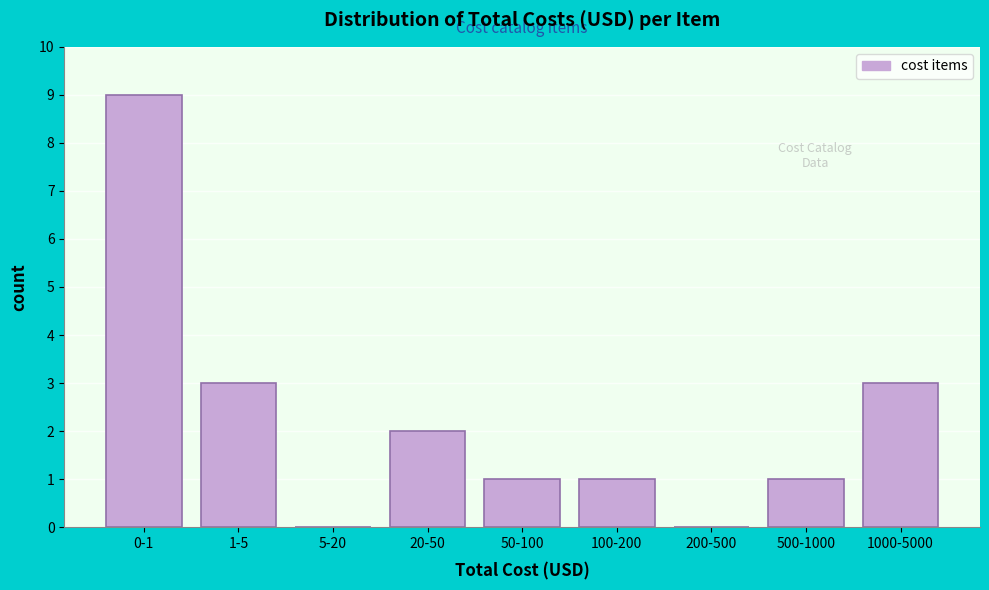

Reading left to right, what are all the values shown in this chart?

0-1=9	1-5=3	5-20=0	20-50=2	50-100=1	100-200=1	200-500=0	500-1000=1	1000-5000=3